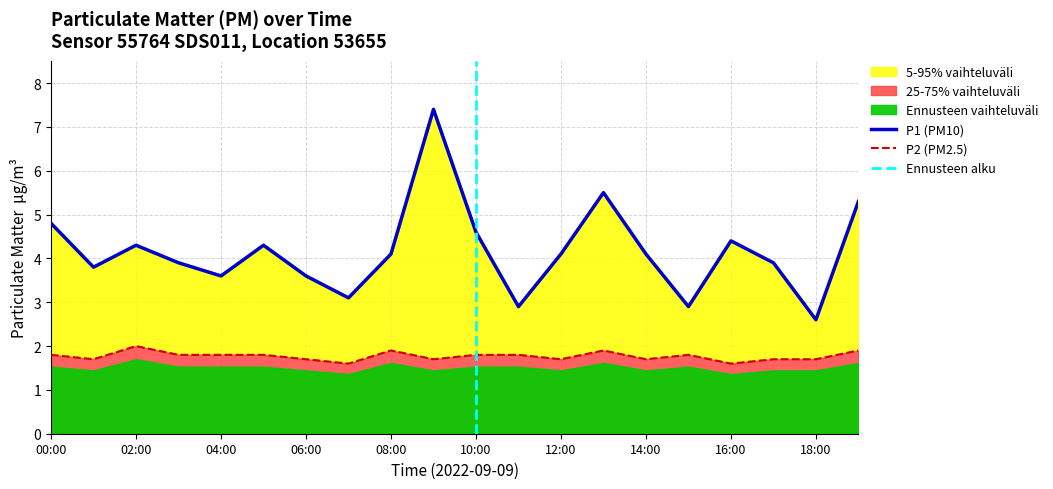

True or false: P2 and P1 cross at least once.

False